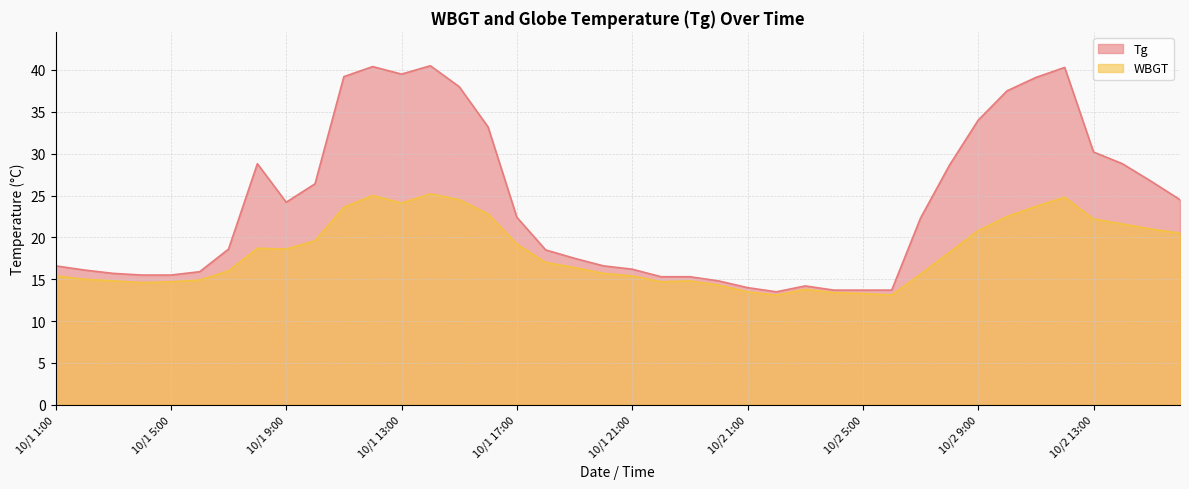

Reading right to left, extract all data points from this chart.

Tg: 10/2 16:00=24.5	10/2 15:00=26.7	10/2 14:00=28.8	10/2 13:00=30.2	10/2 12:00=40.3	10/2 11:00=39.1	10/2 10:00=37.5	10/2 9:00=34.0	10/2 8:00=28.6	10/2 7:00=22.3	10/2 6:00=13.7	10/2 5:00=13.7	10/2 4:00=13.7	10/2 3:00=14.2	10/2 2:00=13.5	10/2 1:00=14.0	10/1 24:00=14.8	10/1 23:00=15.3	10/1 22:00=15.3	10/1 21:00=16.2	10/1 20:00=16.6	10/1 19:00=17.5	10/1 18:00=18.5	10/1 17:00=22.4	10/1 16:00=33.2	10/1 15:00=38.0	10/1 14:00=40.5	10/1 13:00=39.5	10/1 12:00=40.4	10/1 11:00=39.2	10/1 10:00=26.4	10/1 9:00=24.2	10/1 8:00=28.8	10/1 7:00=18.6	10/1 6:00=15.9	10/1 5:00=15.5	10/1 4:00=15.5	10/1 3:00=15.7	10/1 2:00=16.1	10/1 1:00=16.6
WBGT: 10/2 16:00=20.5	10/2 15:00=21.0	10/2 14:00=21.6	10/2 13:00=22.2	10/2 12:00=24.8	10/2 11:00=23.7	10/2 10:00=22.5	10/2 9:00=20.8	10/2 8:00=18.2	10/2 7:00=15.6	10/2 6:00=13.1	10/2 5:00=13.3	10/2 4:00=13.4	10/2 3:00=13.8	10/2 2:00=13.1	10/2 1:00=13.5	10/1 24:00=14.3	10/1 23:00=14.8	10/1 22:00=14.7	10/1 21:00=15.4	10/1 20:00=15.7	10/1 19:00=16.4	10/1 18:00=17.0	10/1 17:00=19.2	10/1 16:00=22.8	10/1 15:00=24.5	10/1 14:00=25.2	10/1 13:00=24.1	10/1 12:00=25.0	10/1 11:00=23.6	10/1 10:00=19.6	10/1 9:00=18.6	10/1 8:00=18.7	10/1 7:00=16.0	10/1 6:00=14.9	10/1 5:00=14.7	10/1 4:00=14.6	10/1 3:00=14.8	10/1 2:00=15.0	10/1 1:00=15.4